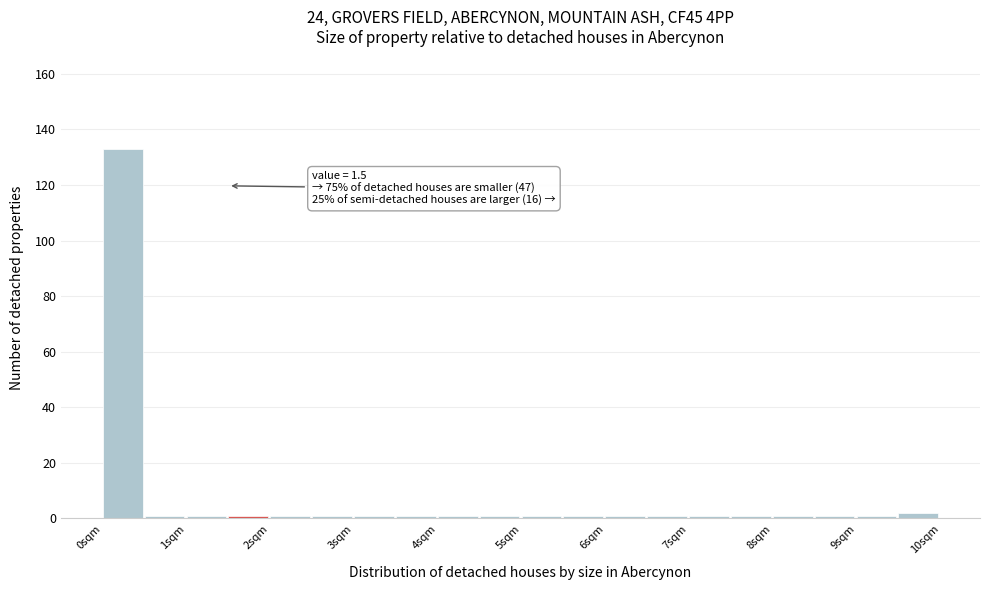

Over which range of the x-axis is the bar tallest?

0.0 to 0.5